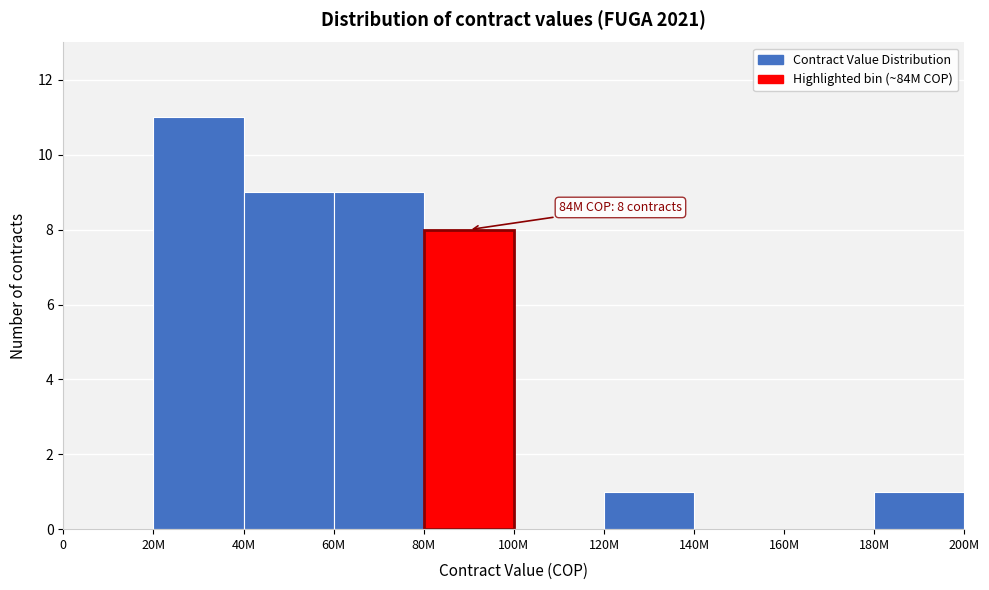

Reading right to left, list all the values displayed in this chart.

180M=1	160M=0	140M=0	120M=1	100M=0	80M=8	60M=9	40M=9	20M=11	0=0